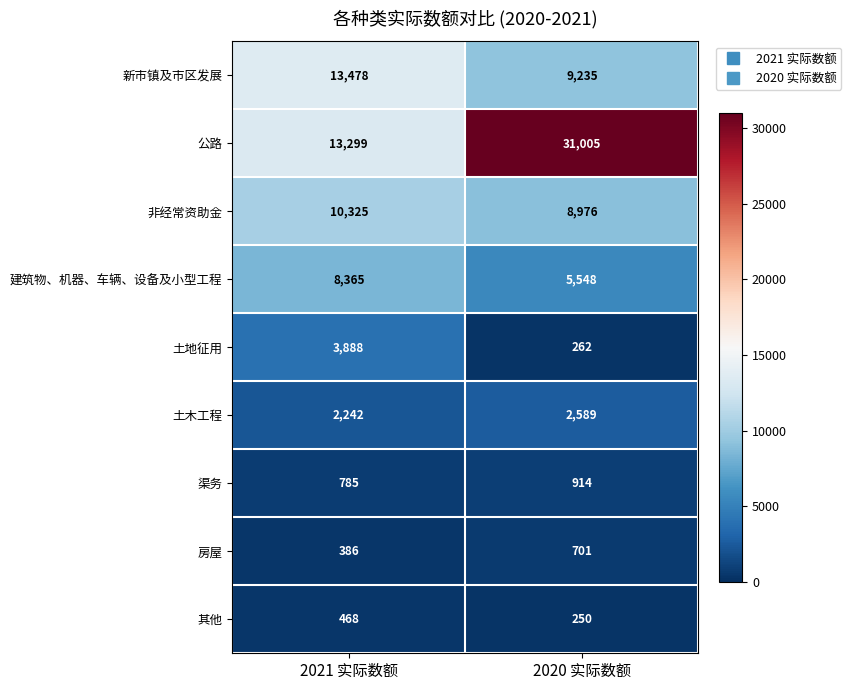

Reading right to left, extract all data points from this chart.

新市镇及市区发展: 2020 实际数额=9235	2021 实际数额=13478
公路: 2020 实际数额=31005	2021 实际数额=13299
非经常资助金: 2020 实际数额=8976	2021 实际数额=10325
建筑物、机器、车辆、设备及小型工程: 2020 实际数额=5548	2021 实际数额=8365
土地征用: 2020 实际数额=262	2021 实际数额=3888
土木工程: 2020 实际数额=2589	2021 实际数额=2242
渠务: 2020 实际数额=914	2021 实际数额=785
房屋: 2020 实际数额=701	2021 实际数额=386
其他: 2020 实际数额=250	2021 实际数额=468